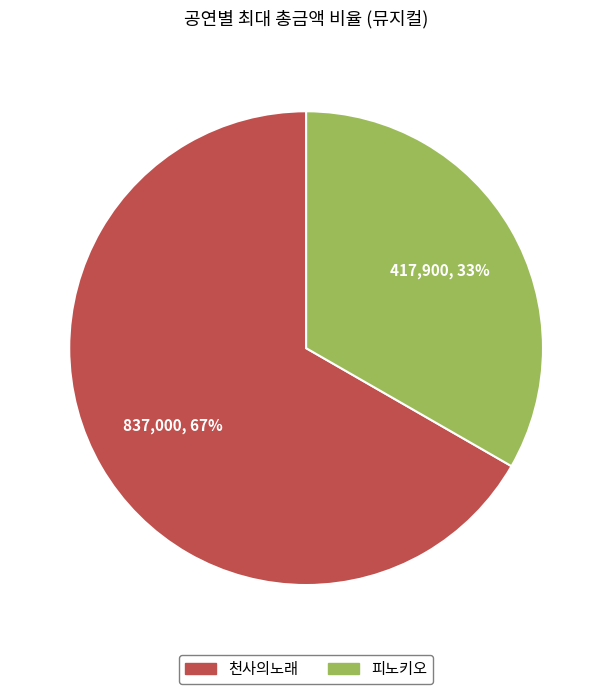

The 피노키오 slice represents 28% of the pie. True or false?

False